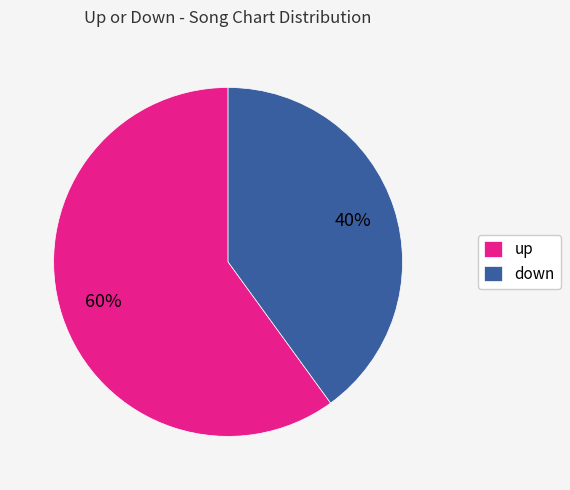

To the nearest percent, what percentage of the pie is down?

40%